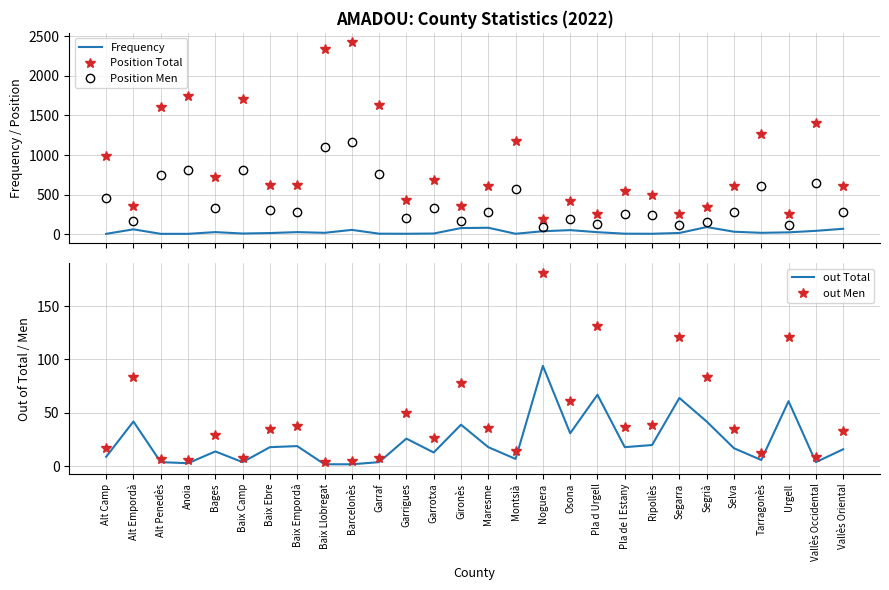

List the series in order of their peak value, lowest first.

Frequency, out Total, out Men, Position Men, Position Total